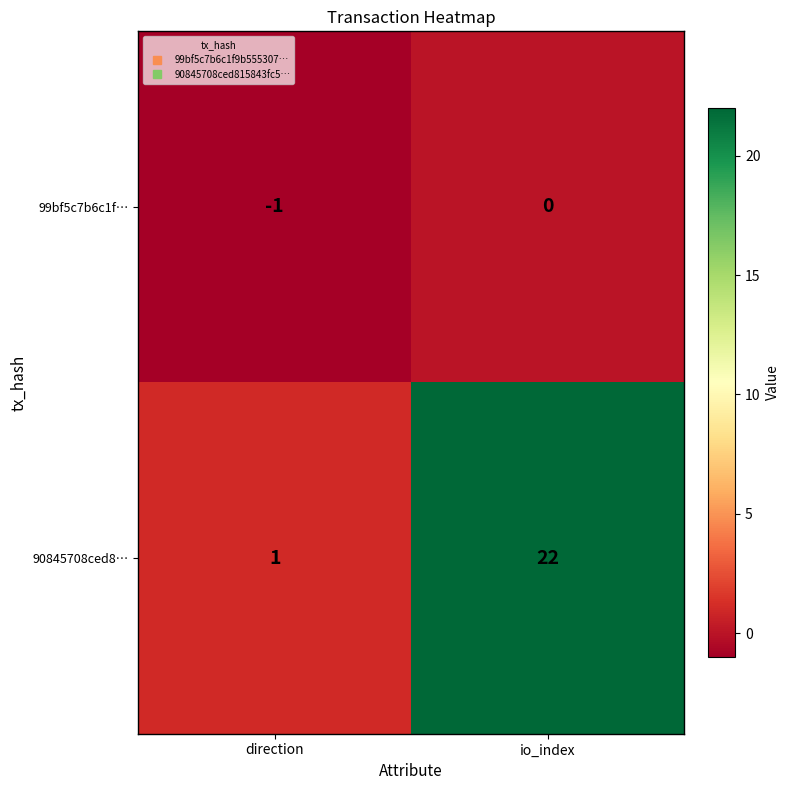

Rank the series at direction from highest to lowest value.

90845708ced8…, 99bf5c7b6c1f…